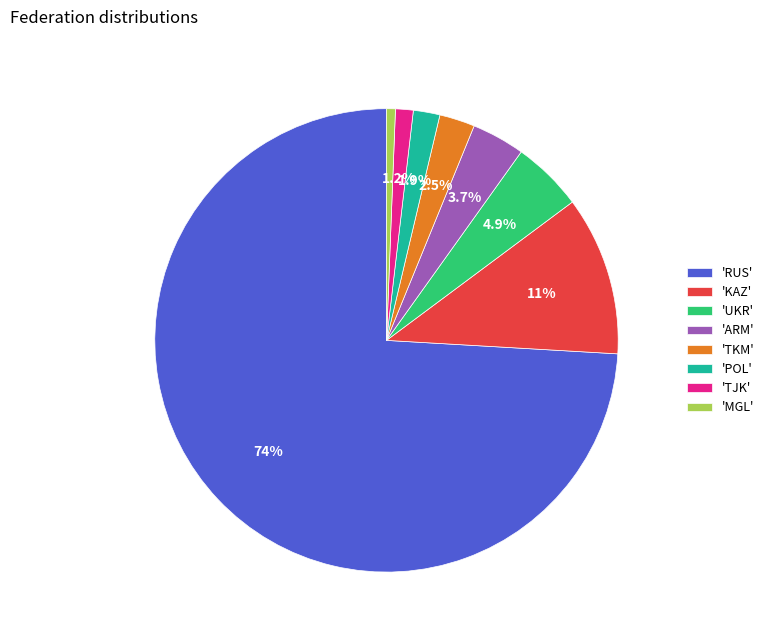

Is the sum of 'KAZ' and 'POL' greater than half?

No